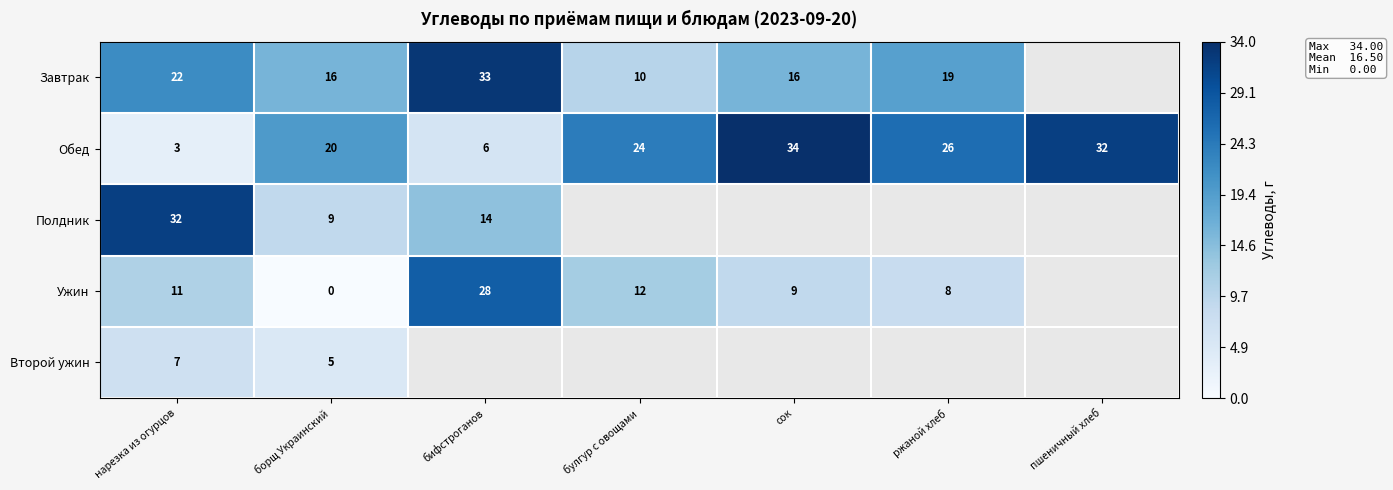

The value of Ужин at булгур с овощами is 12. True or false?

True